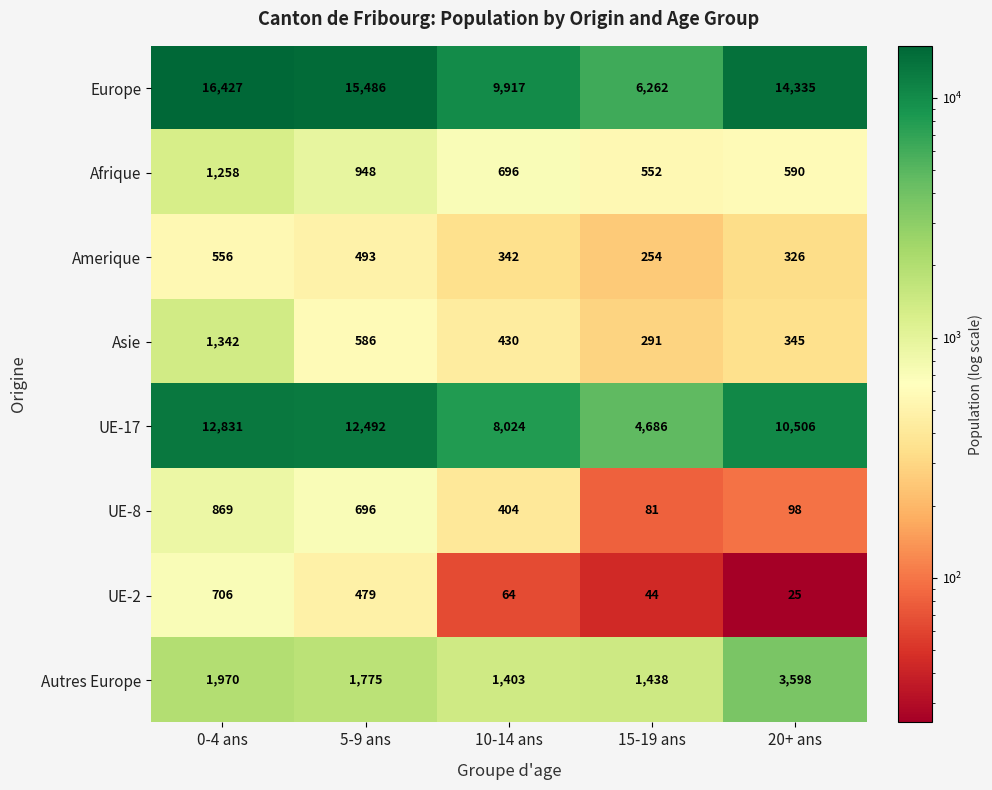

Where does the Amerique series first go above 342?

0-4 ans